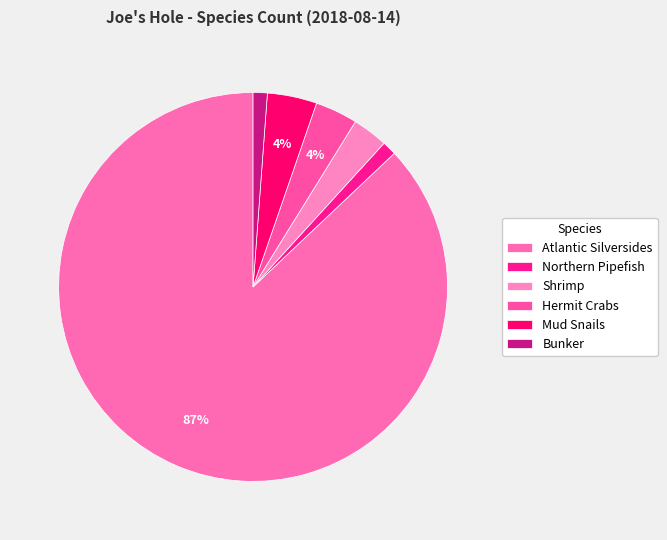

Which has a higher value, Northern Pipefish or Mud Snails?

Mud Snails